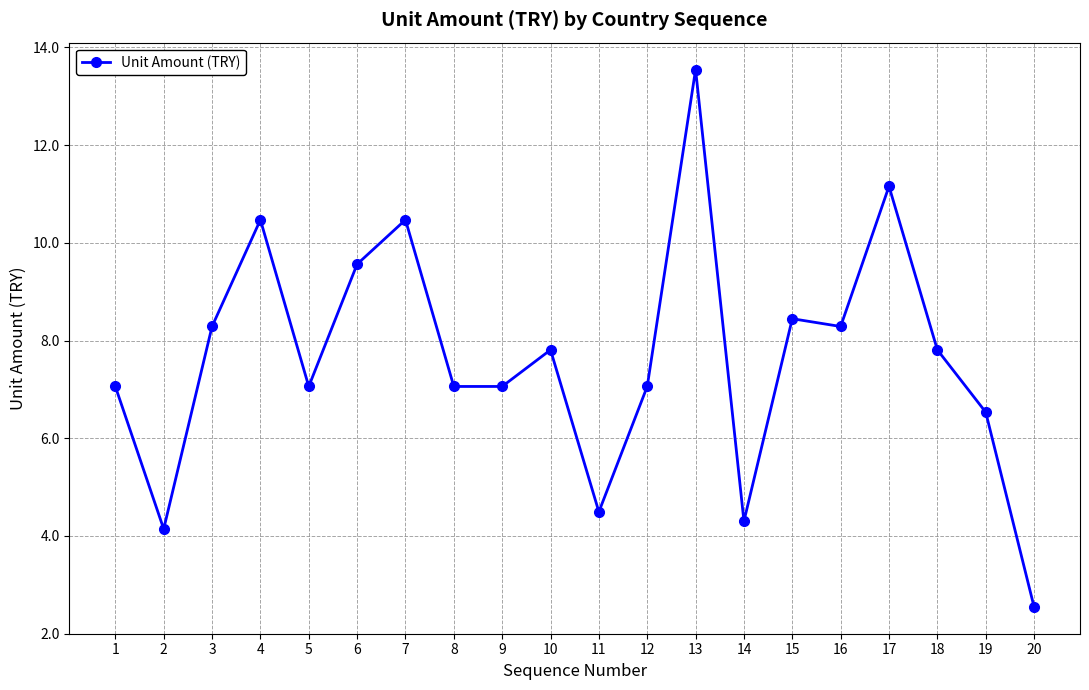

How many points are higher than both their immediate neighbors (excluding endpoints)?

6